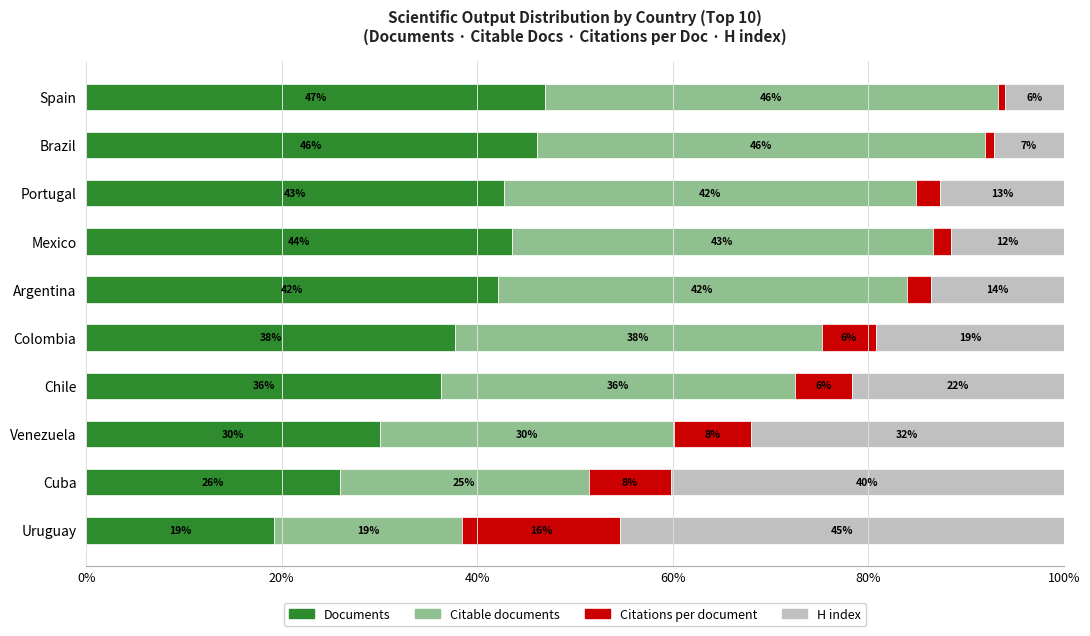

What is the difference between the maximum and second lowest values in the Documents series?

21.0